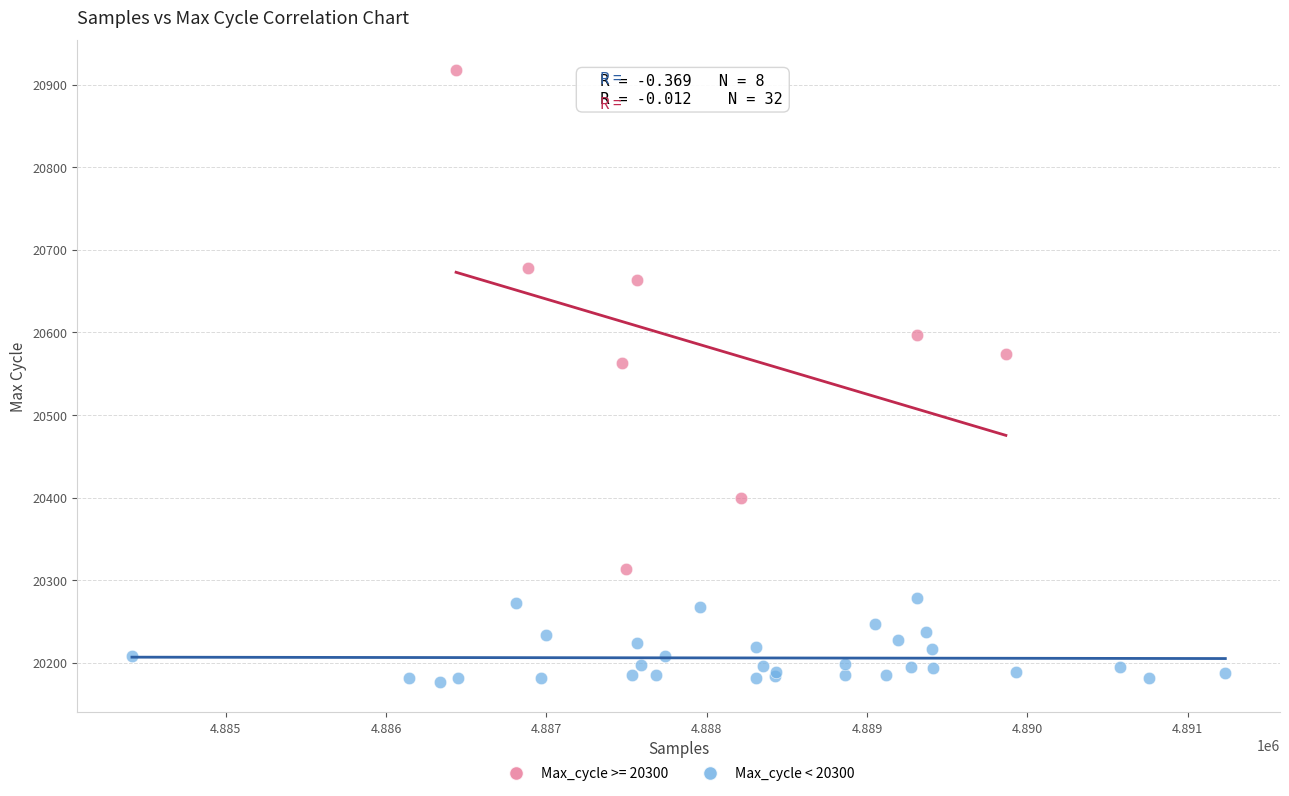

Which series contains the lowest Y value?

Max_cycle < 20300